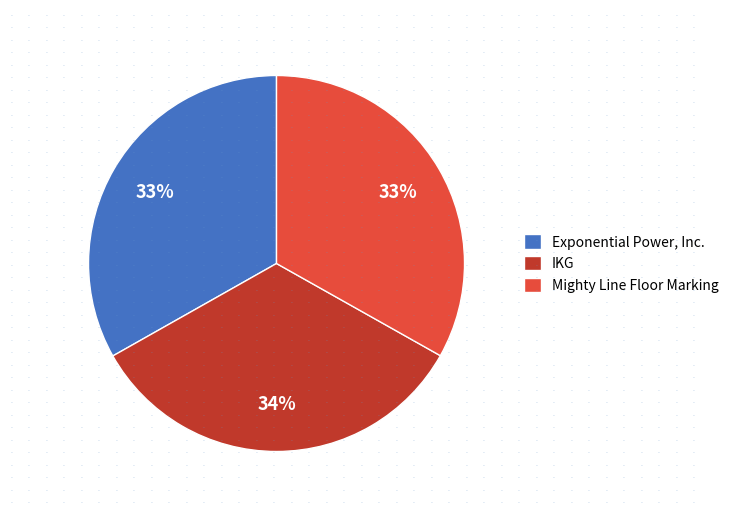

To the nearest percent, what is the average slice percentage?

33%